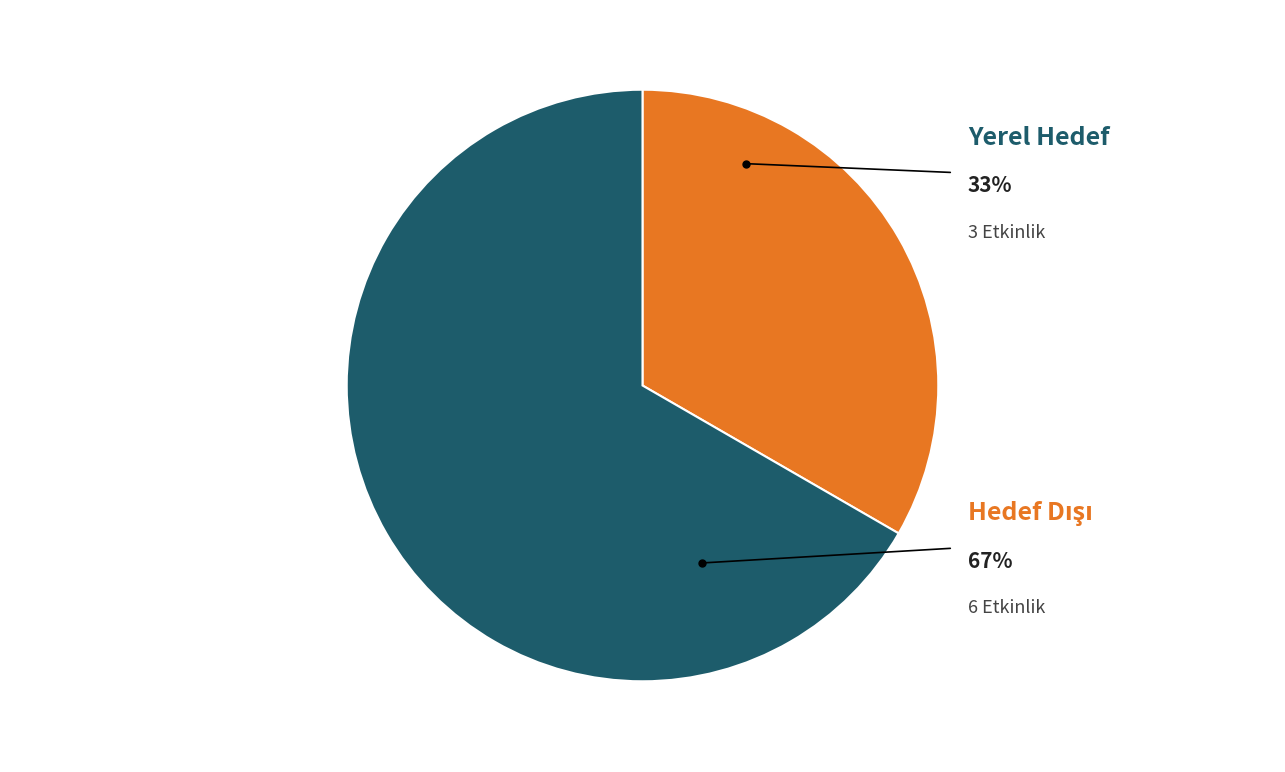

What is the largest slice in the pie chart?

Hedef Dışı